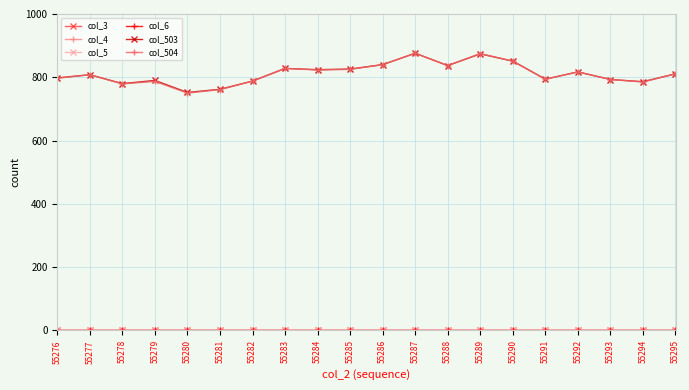

True or false: col_503 has a value of 808 at 55277.

True